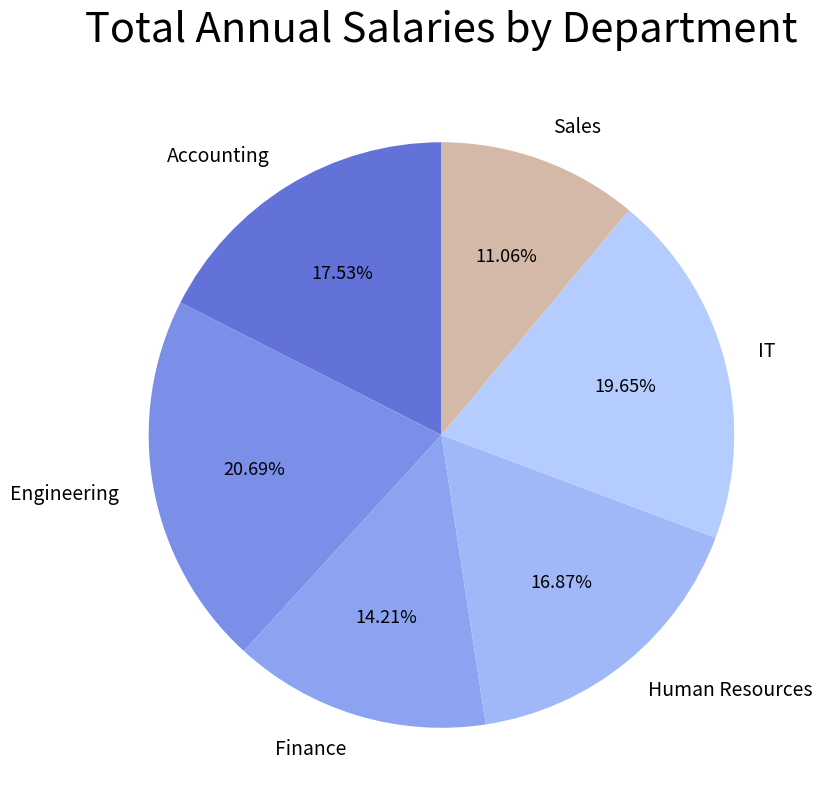

Which slice is the smallest?

Sales